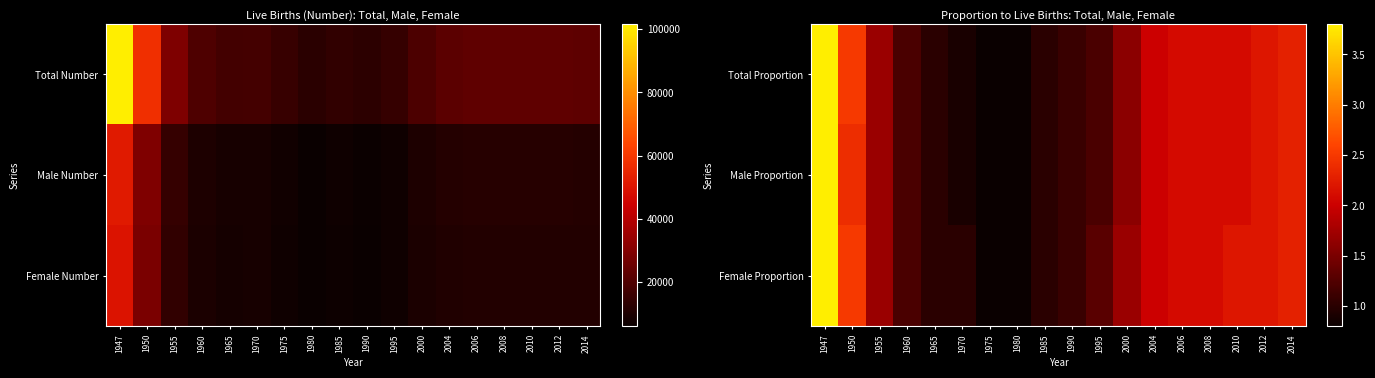

Is the value of Total Proportion at 2008 greater than the value of Male Proportion at 2010?

No